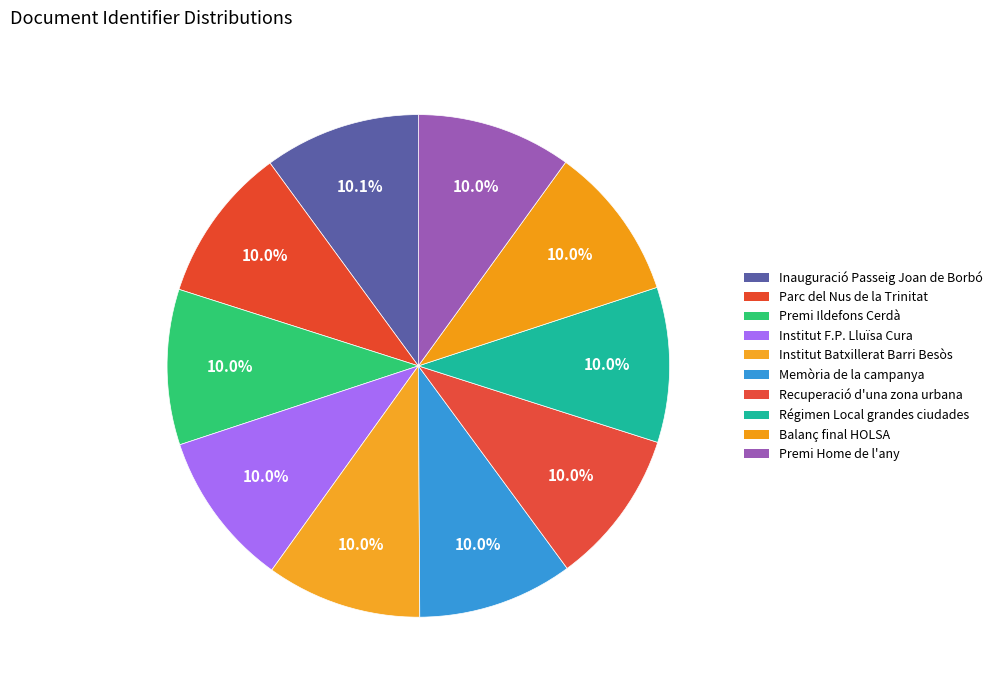

How many slices are in this pie chart?

10